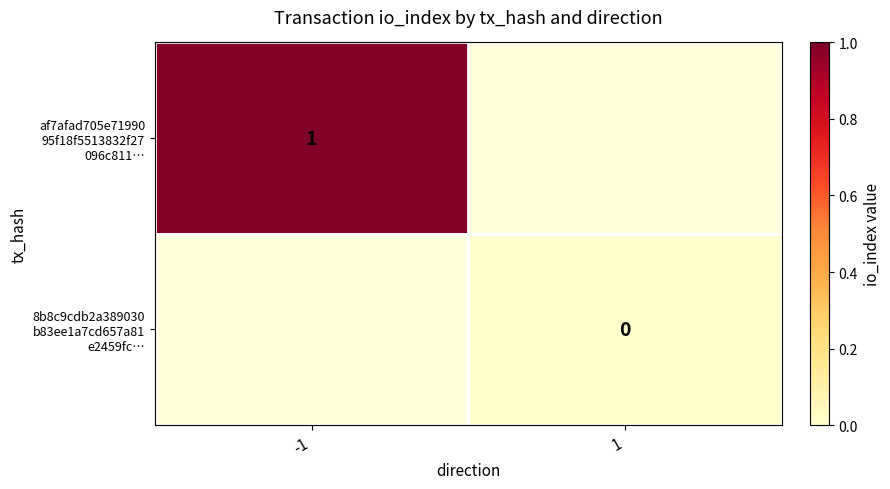

Which series has the widest spread of values?

af7afad705e71990 95f18f5513832f27 096c811…